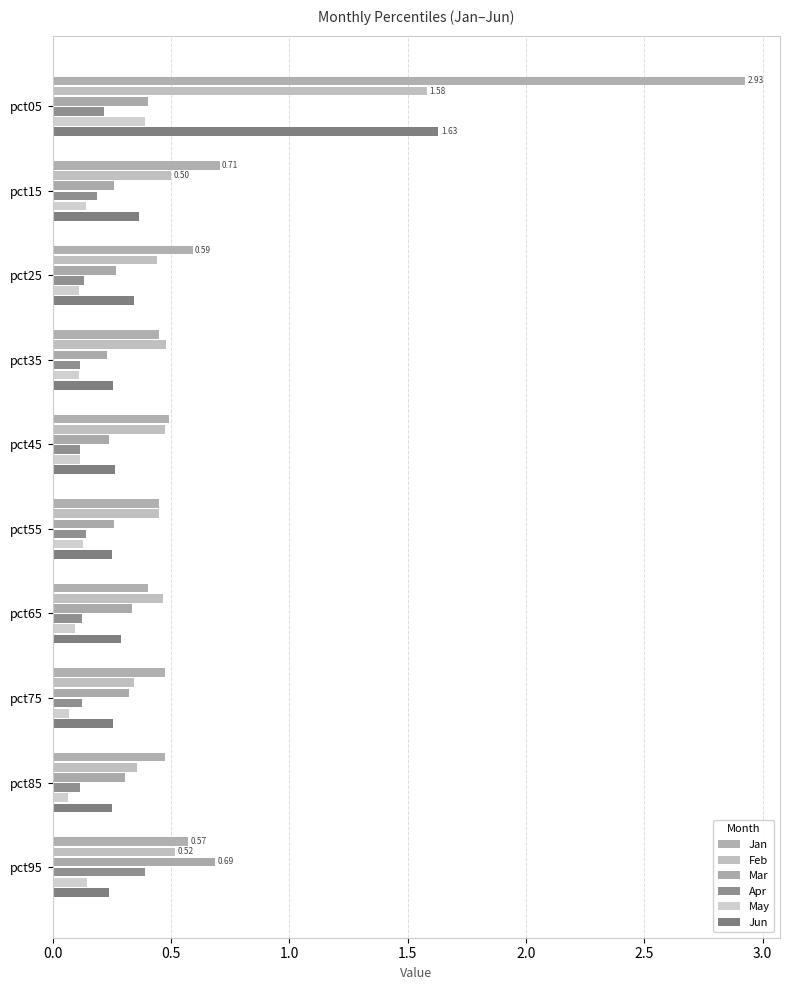

Rank the series by their maximum value, from lowest to highest.

Apr, May, Mar, Feb, Jun, Jan